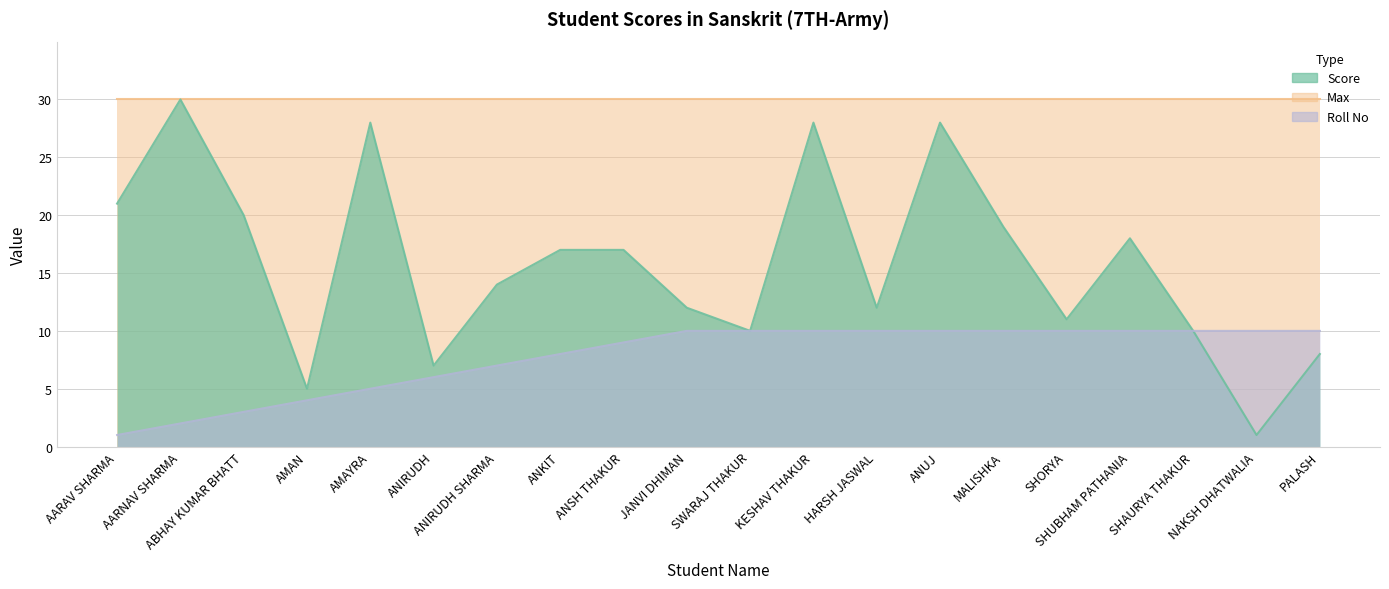

Is the value of Roll No at ANKIT greater than the value of Score at KESHAV THAKUR?

No